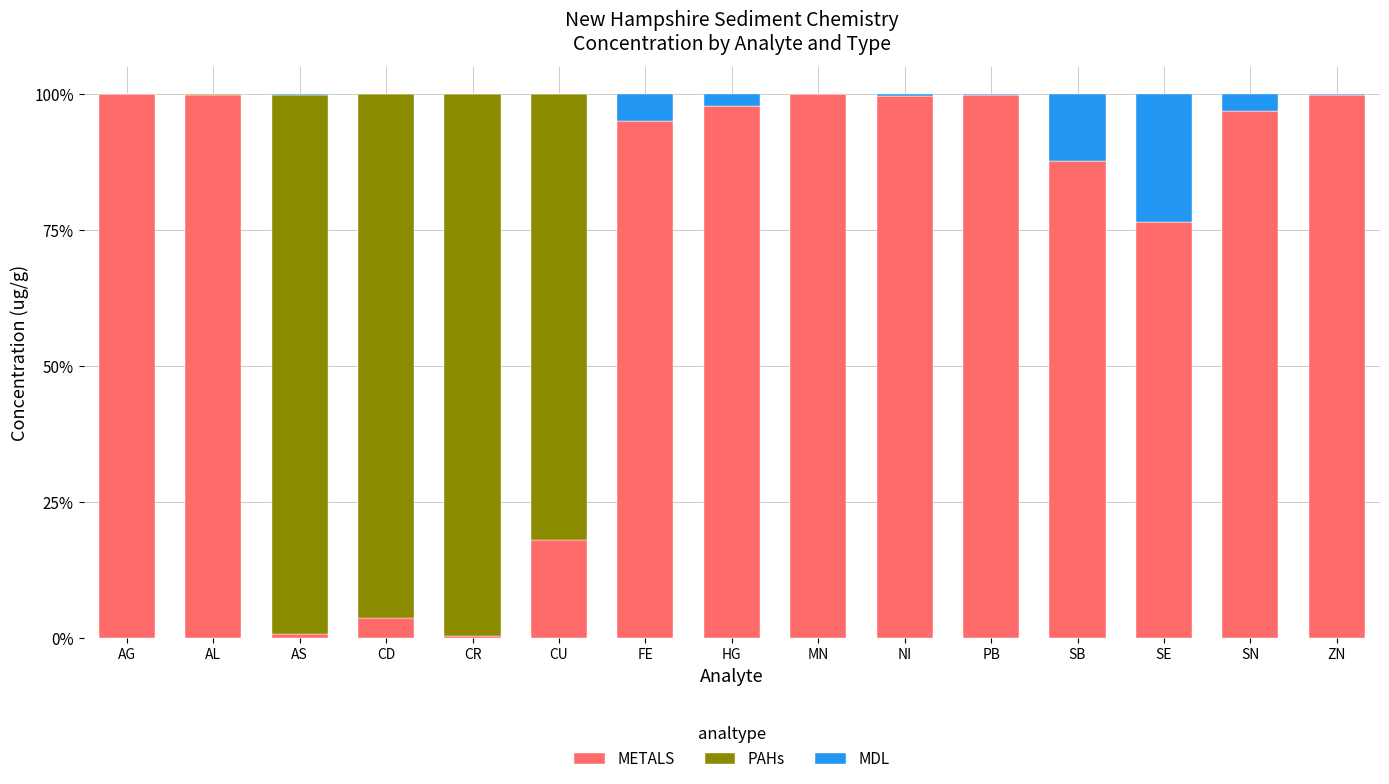

The METALS series shows 99.8 at ZN. True or false?

True